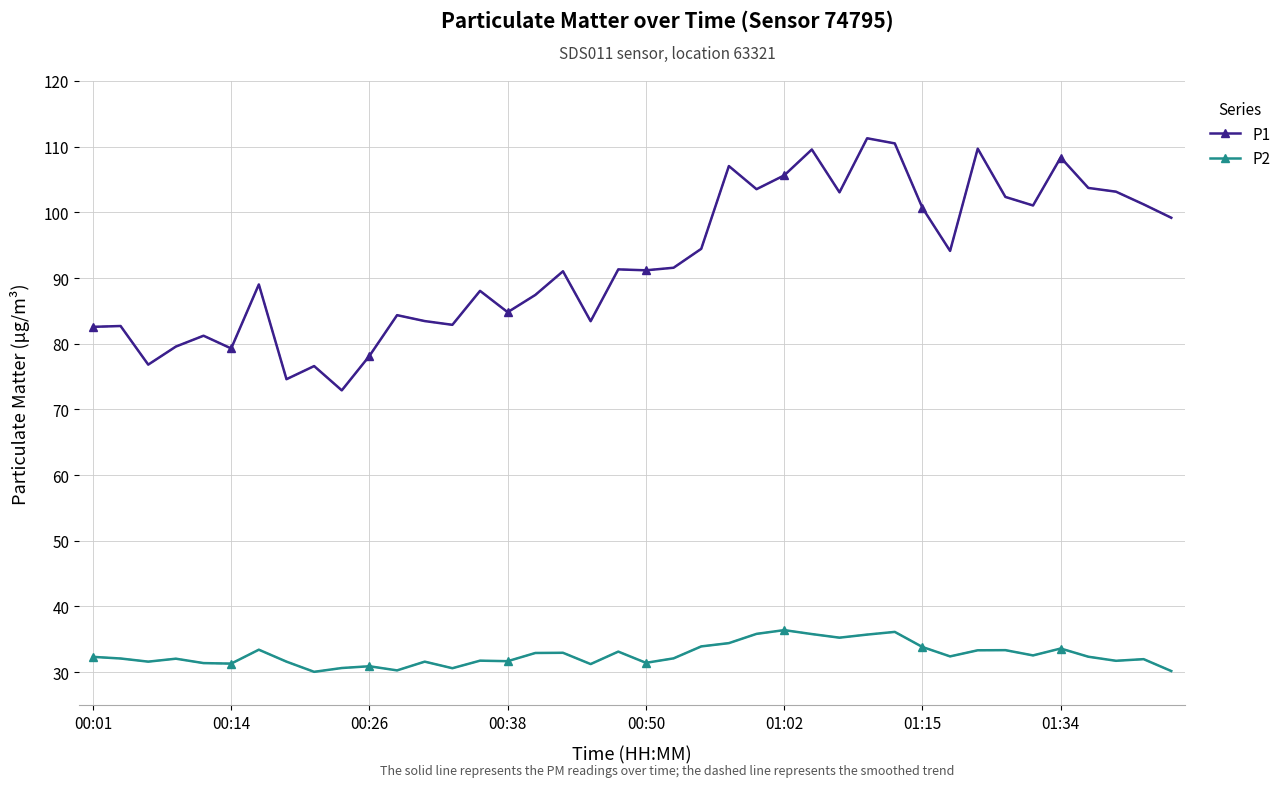

True or false: P1 and P2 cross at least once.

False